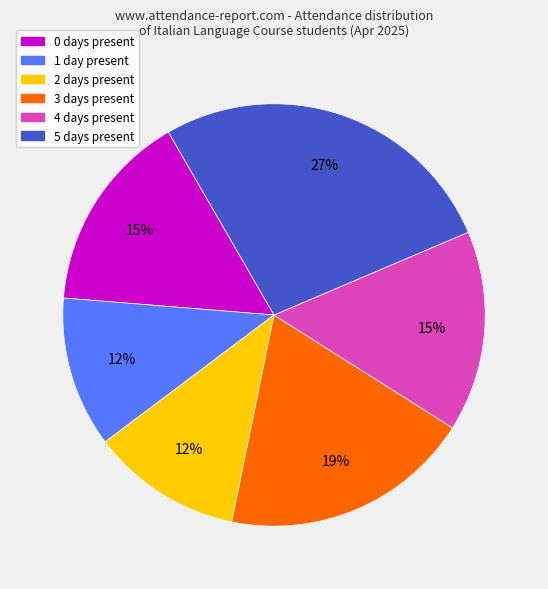

To the nearest percent, what is the difference between the largest and smallest slice percentages?

15%